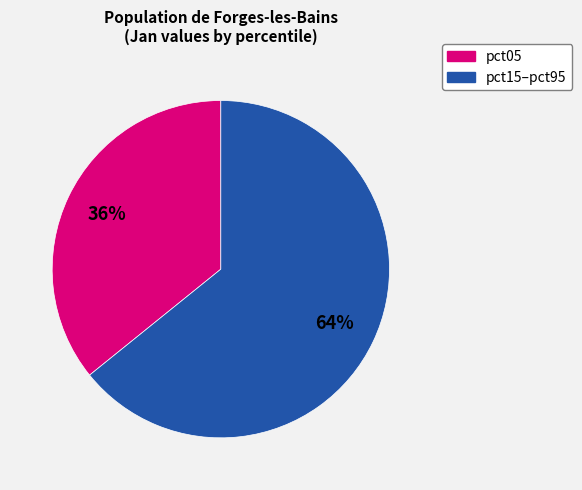

To the nearest percent, what is the difference between the largest and smallest slice percentages?

28%